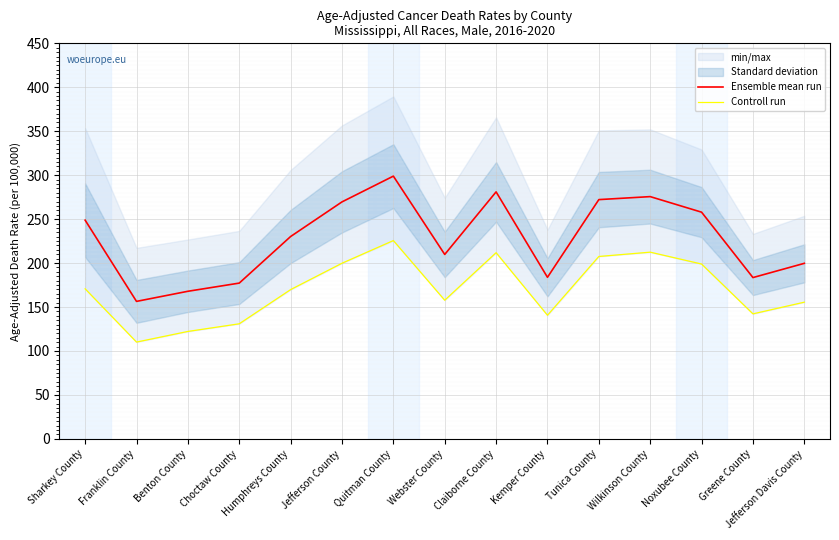

True or false: Ensemble mean run has more than 2 points higher than both neighbors.

True